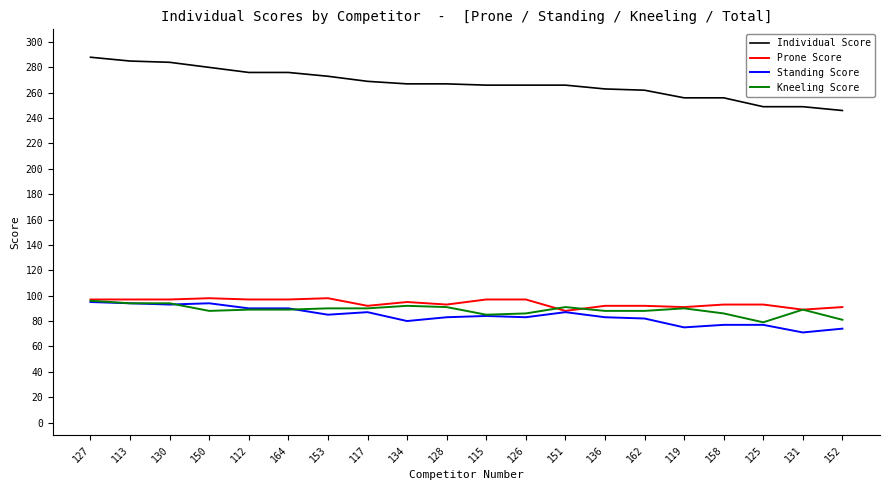

What position from the left is 126?

12